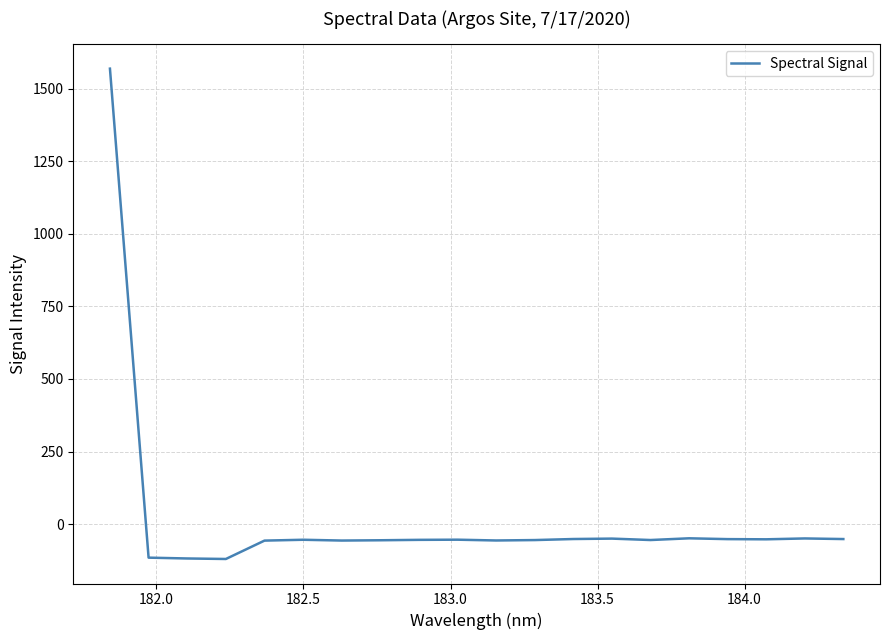

How many values are below zero?

19